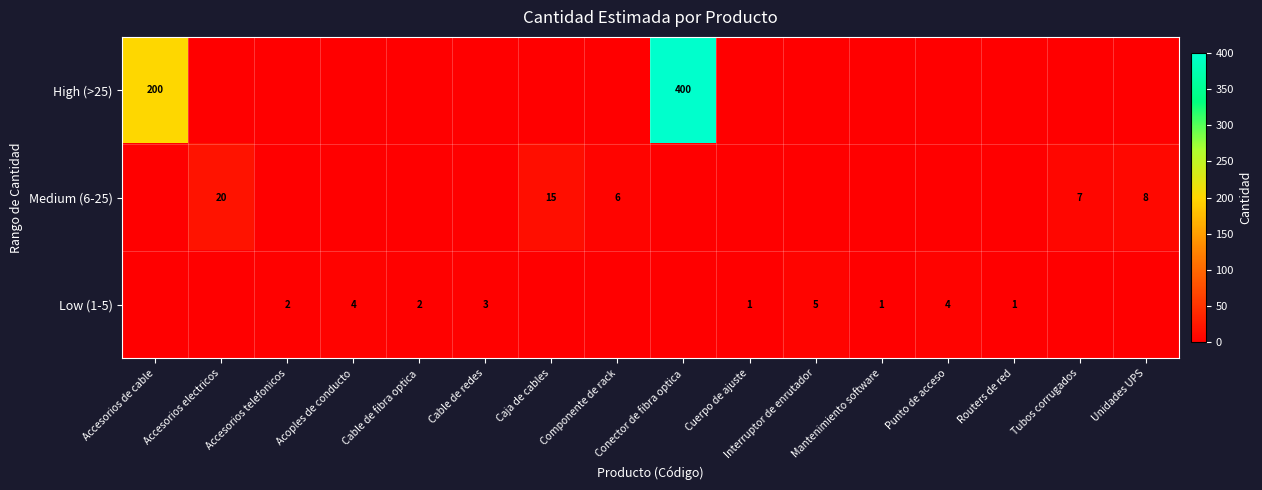

What is the difference between the Low (1-5) values at Mantenimiento software and Interruptor de enrutador?

4